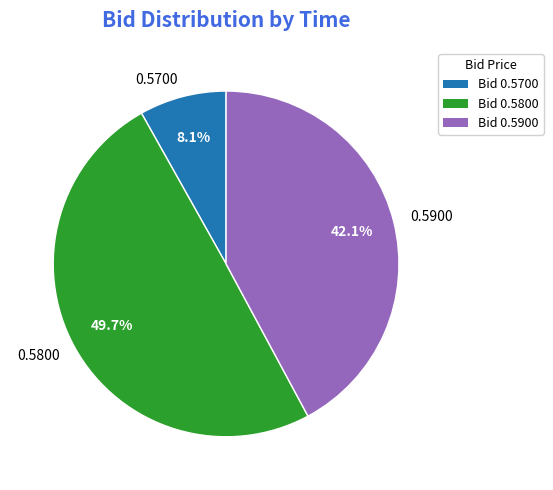

Count the number of slices in the pie.

3